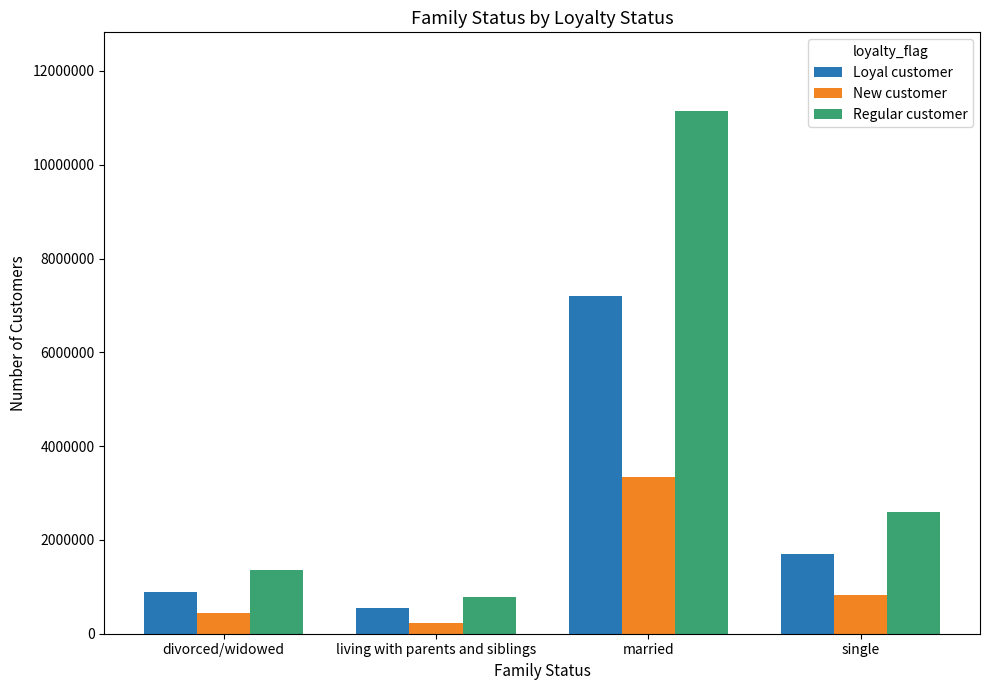

What position from the right is single?

1